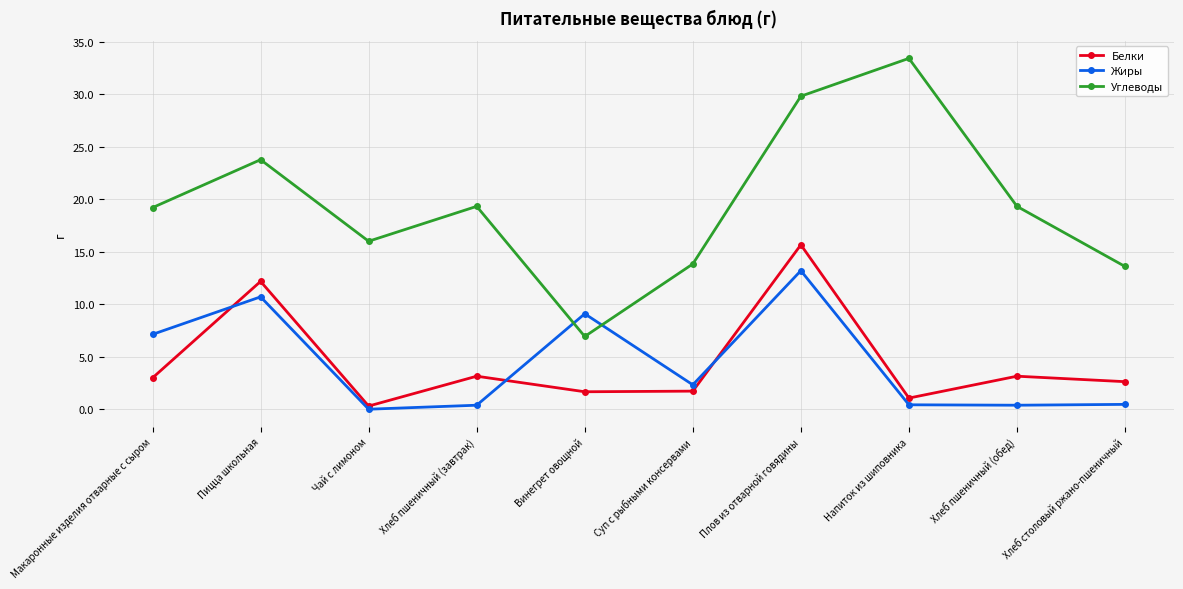

Which series has the widest spread of values?

Углеводы